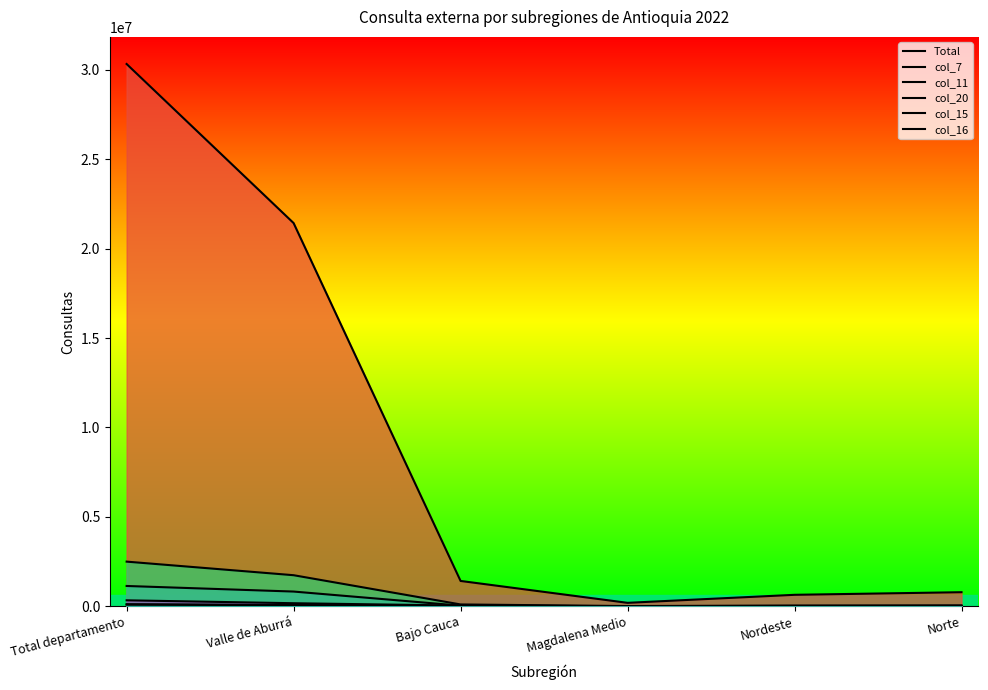

List the labels in order of col_15 value, largest first.

Total departamento, Valle de Aburrá, Bajo Cauca, Nordeste, Norte, Magdalena Medio